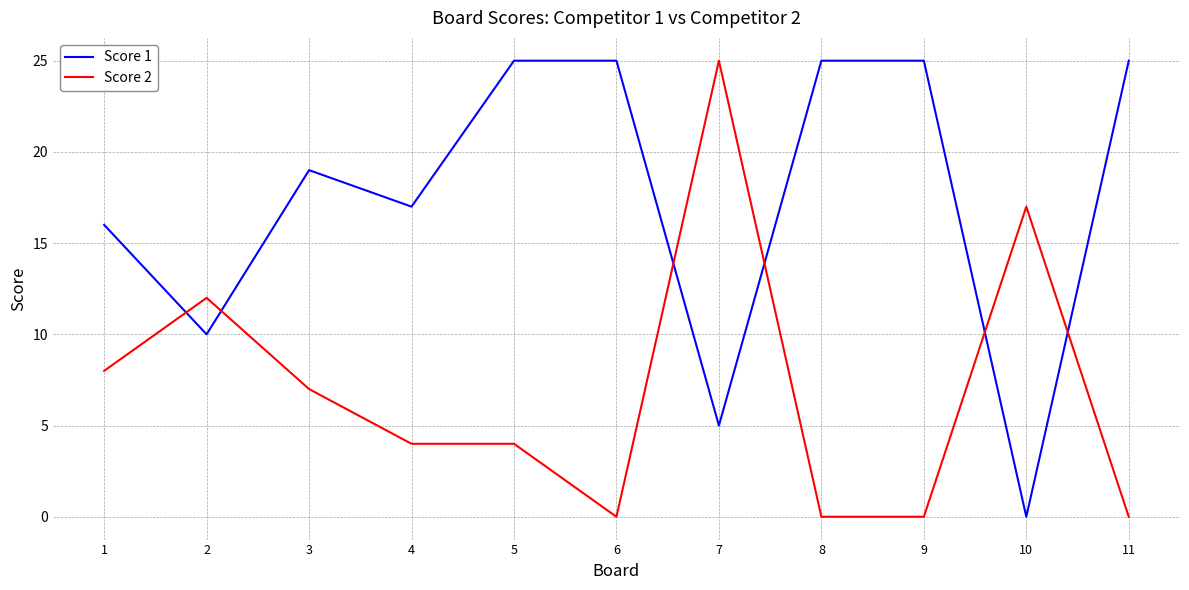

Reading left to right, what are all the values shown in this chart?

Score 1: 1=16	2=10	3=19	4=17	5=25	6=25	7=5	8=25	9=25	10=0	11=25
Score 2: 1=8	2=12	3=7	4=4	5=4	6=0	7=25	8=0	9=0	10=17	11=0